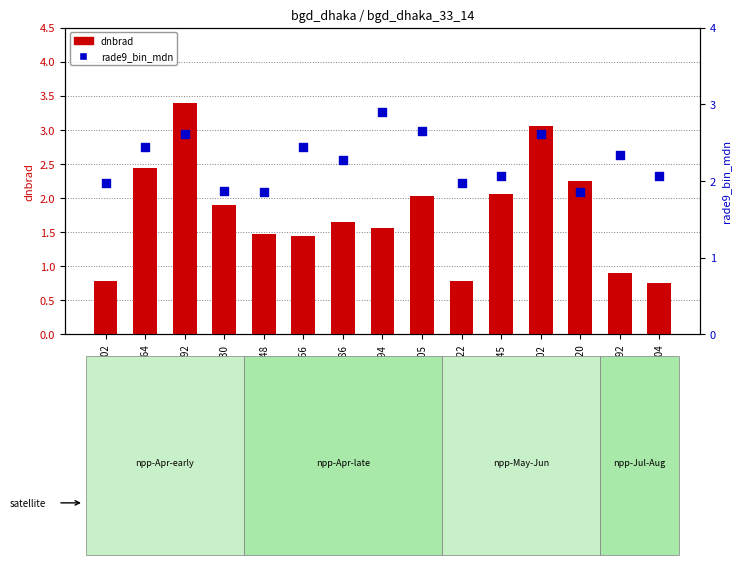

Which series has the largest total across all categories?

rade9_bin_mdn